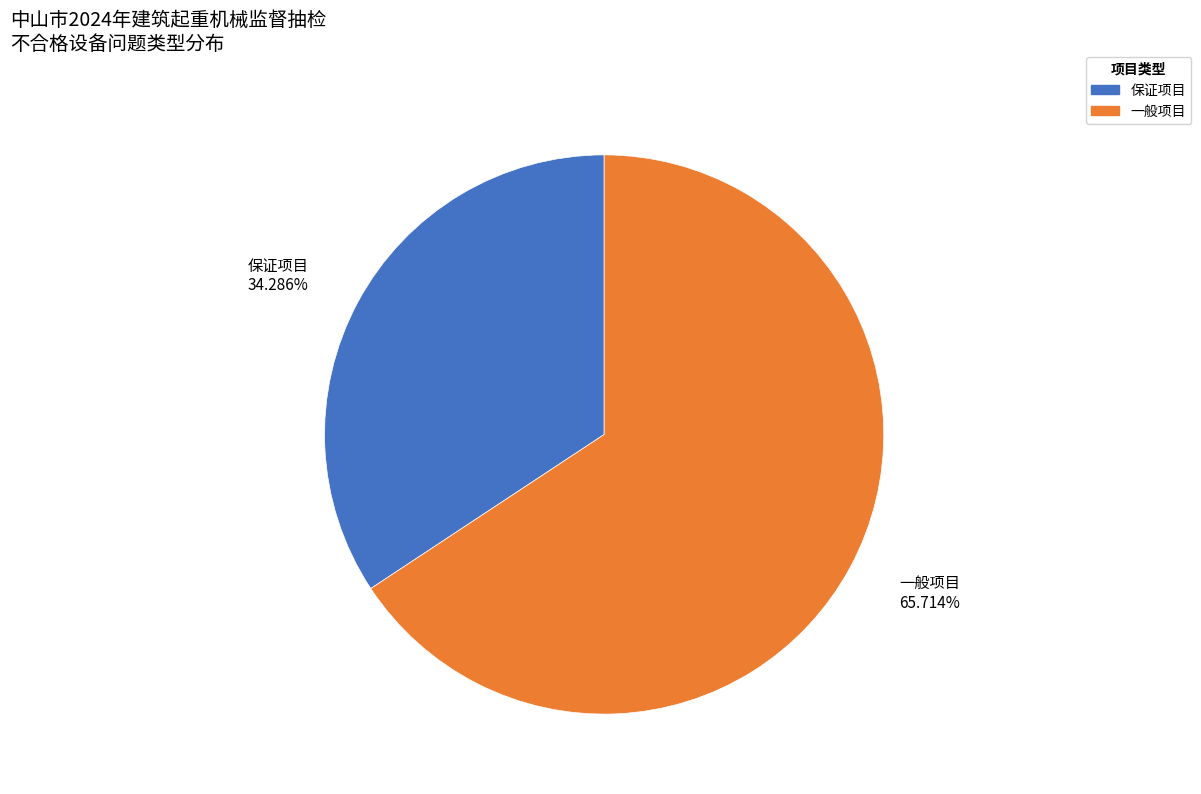

Does 一般项目 represent more than half of the total?

Yes